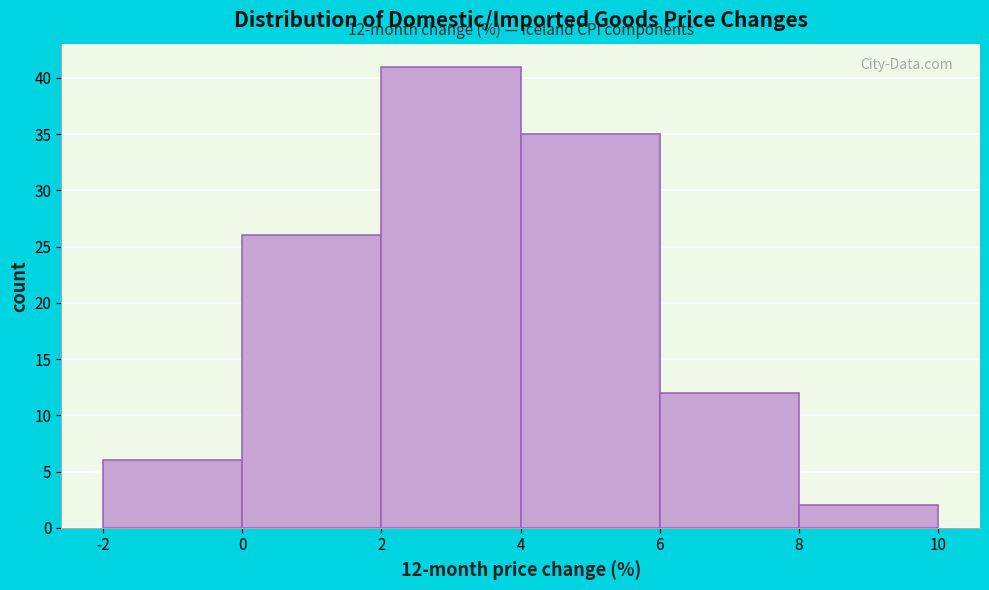

Over which range of the x-axis is the bar tallest?

2 to 4